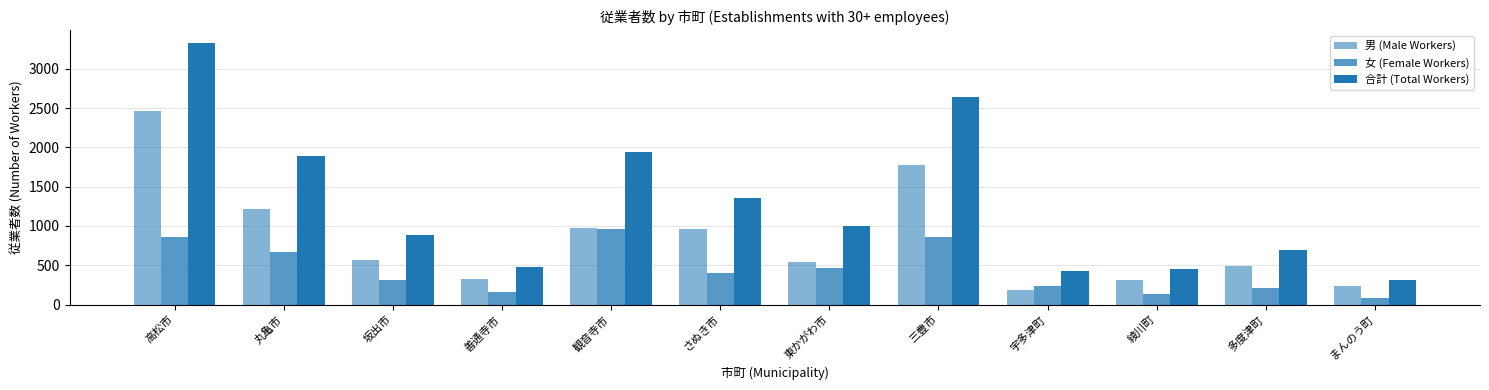

True or false: 女 (Female Workers) has a value of 158 at 善通寺市.

True